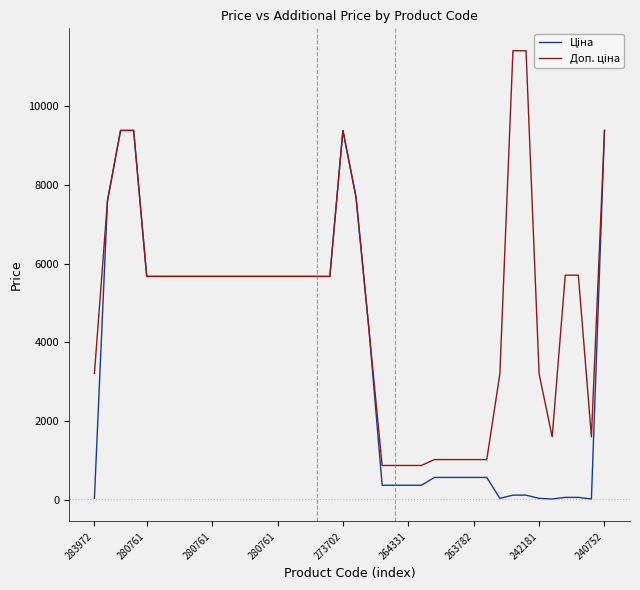

What is the greatest value displayed?

11410.0